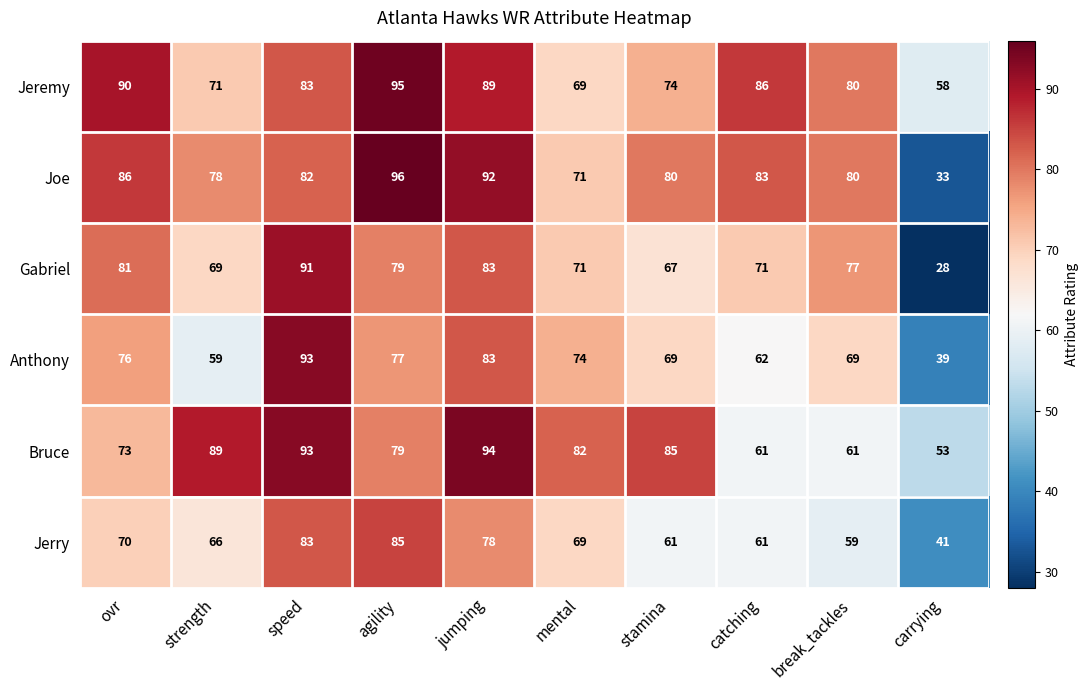

Rank the series at strength from highest to lowest value.

Bruce, Joe, Jeremy, Gabriel, Jerry, Anthony